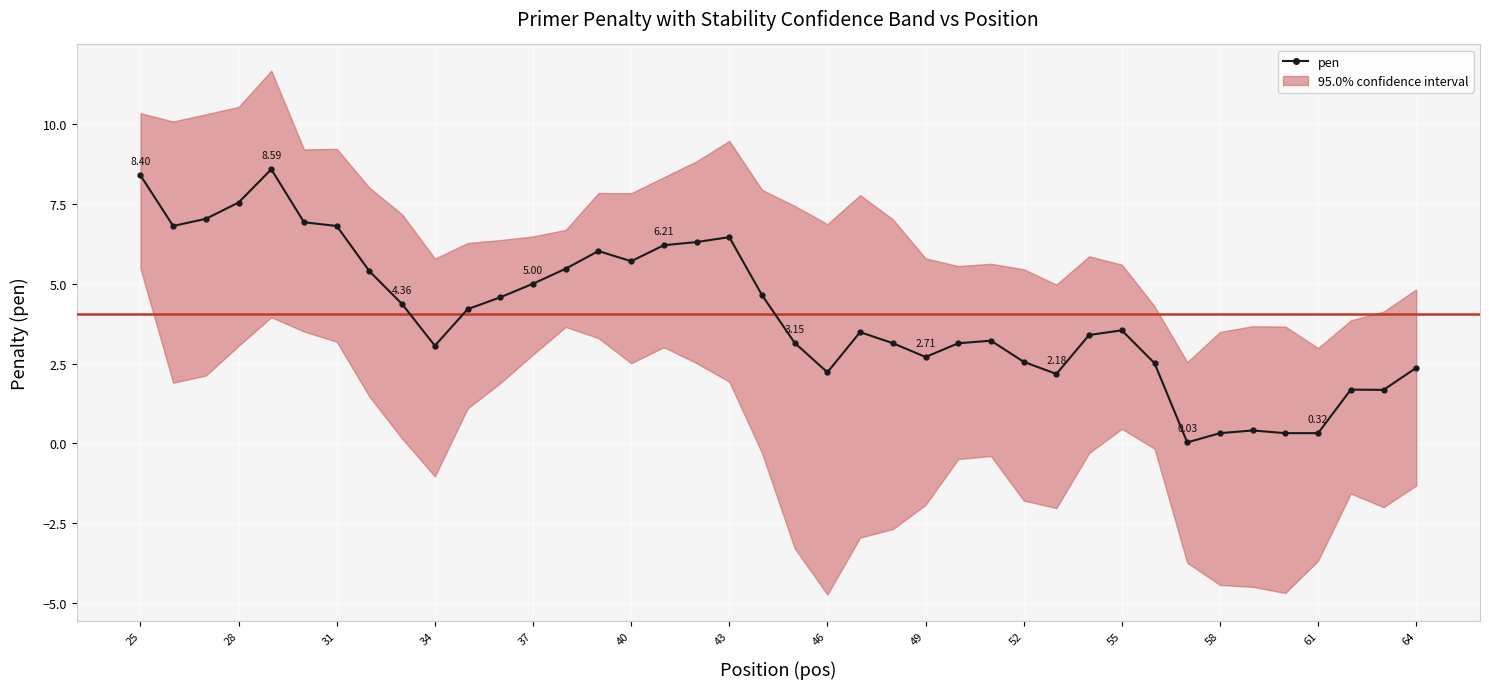

What is the difference between the maximum and second lowest values?

8.3